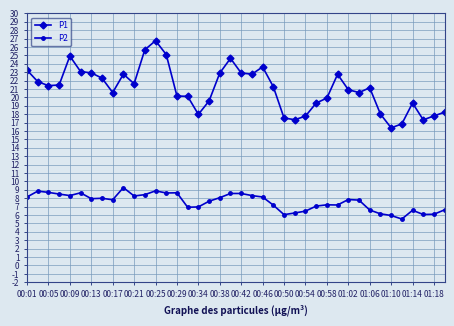

At how many categories does at least one series exceed 19?

30